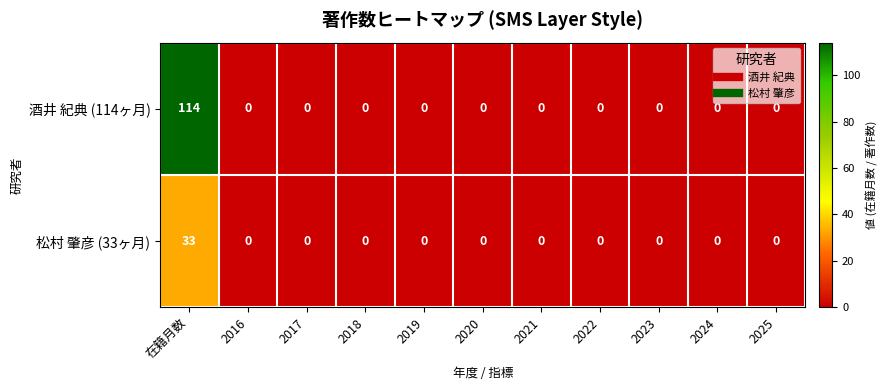

The 松村 肇彦 (33ヶ月) series shows 20 at 2024. True or false?

False